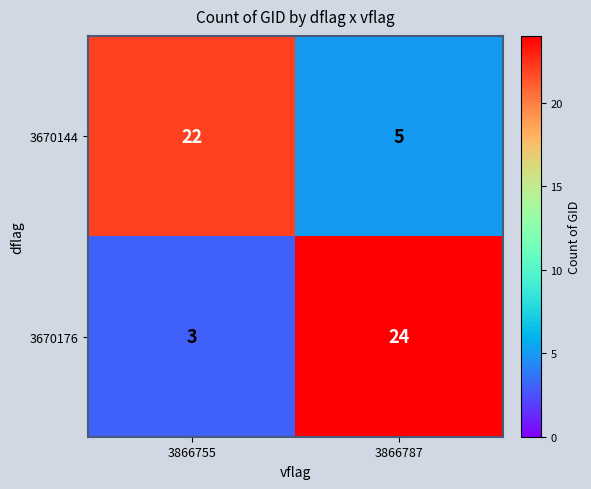

Reading right to left, extract all data points from this chart.

3670144: 5	22
3670176: 24	3